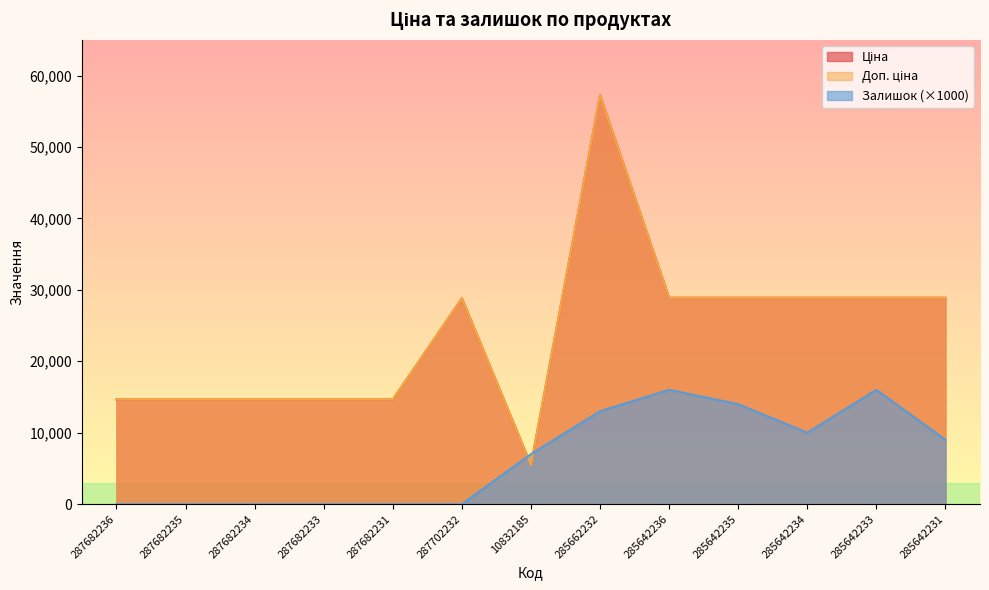

What is the difference between the Ціна values at 285642234 and 287682236?

14240.7